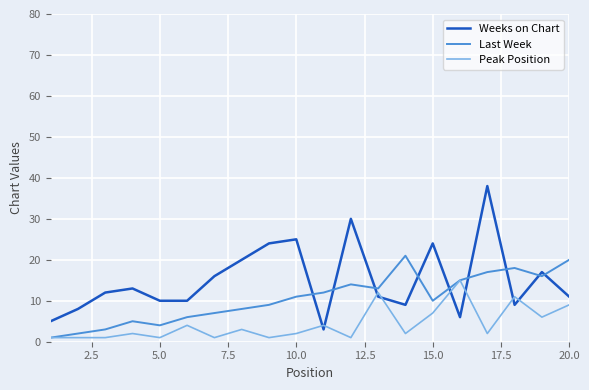

Reading left to right, transcribe all the data shown in this chart.

Weeks on Chart: 5	8	12	13	10	10	16	20	24	25	3	30	11	9	24	6	38	9	17	11
Last Week: 1	2	3	5	4	6	7	8	9	11	12	14	13	21	10	15	17	18	16	20
Peak Position: 1	1	1	2	1	4	1	3	1	2	4	1	12	2	7	15	2	11	6	9